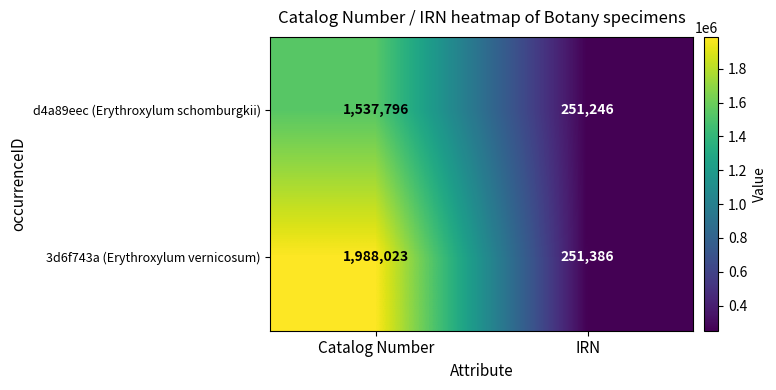

What is the sum of all d4a89eec (Erythroxylum schomburgkii) values?

1789042